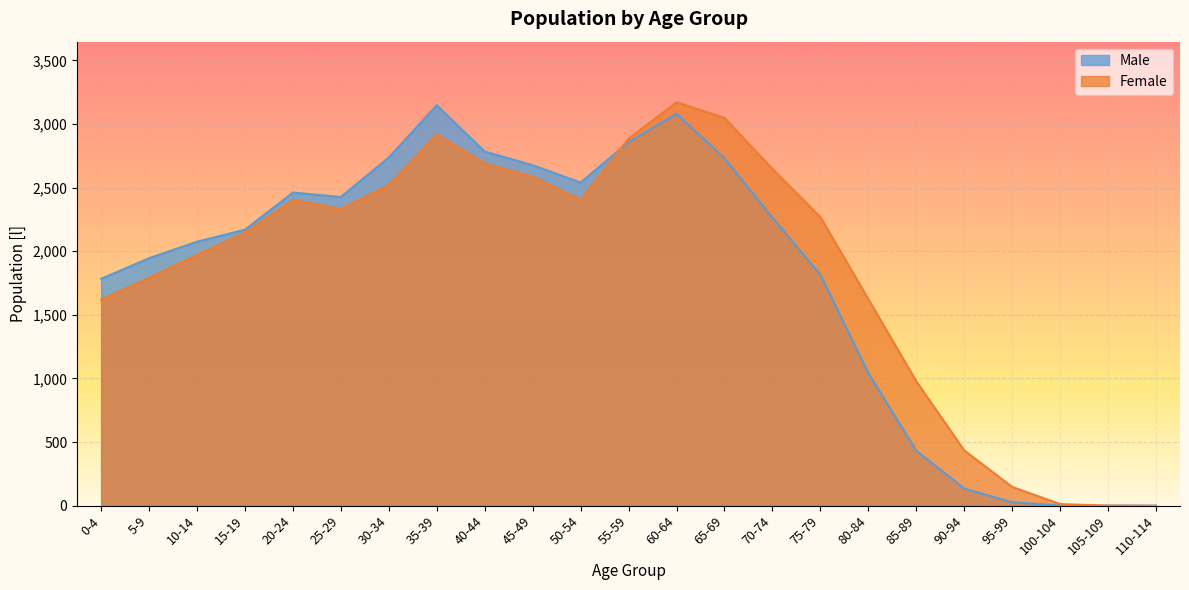

At which label does Female reach its minimum?

110-114